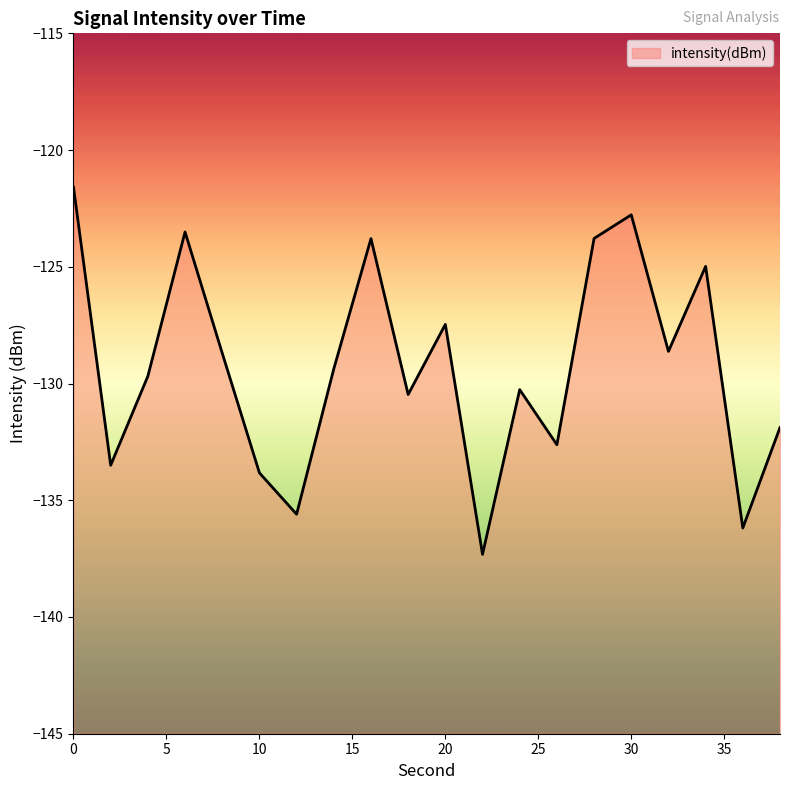

What is the approximate value at 20?

-127.5